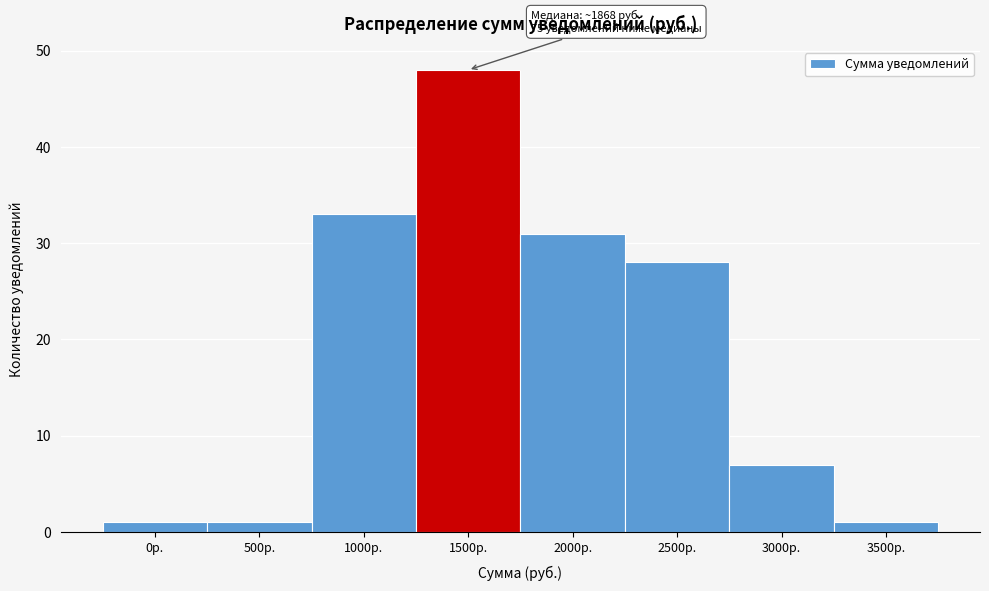

Reading right to left, what are all the values shown in this chart?

1	7	28	31	48	33	1	1